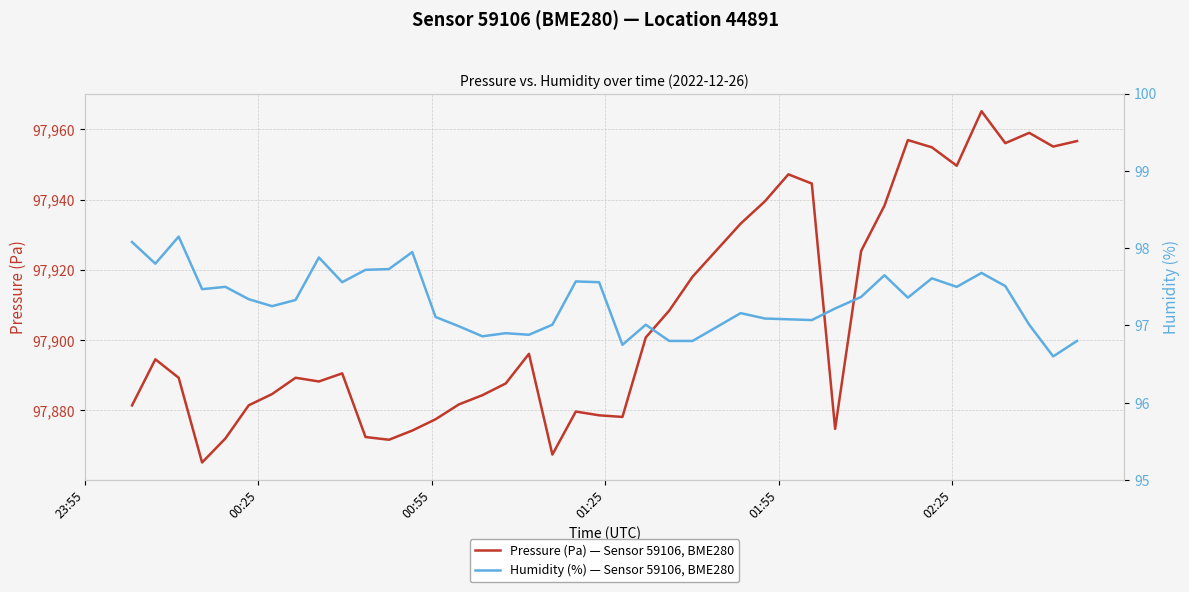

True or false: Pressure (Pa) — Sensor 59106, BME280 and Humidity (%) — Sensor 59106, BME280 cross at least once.

False